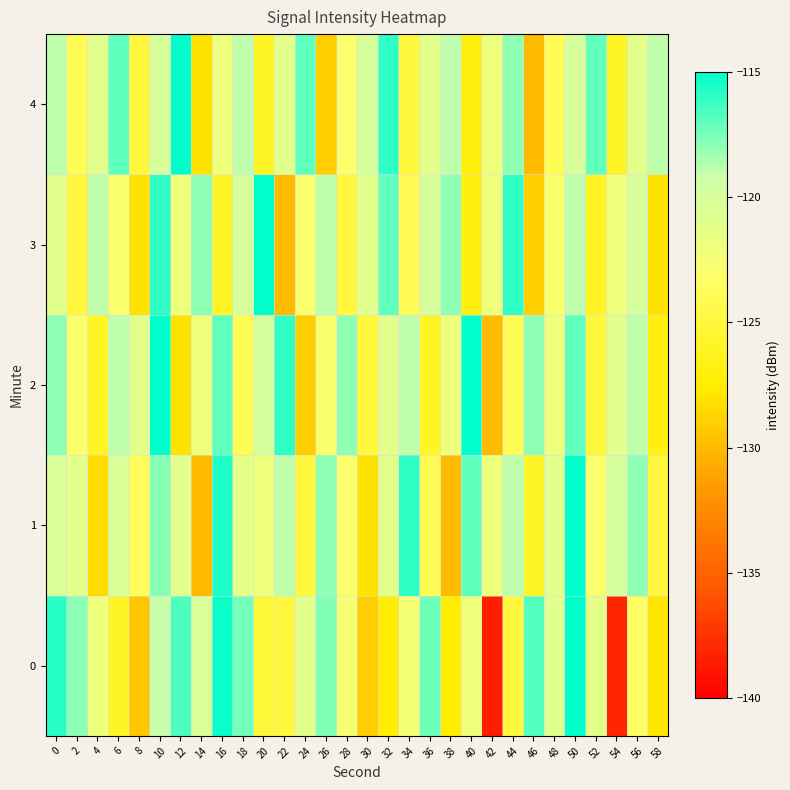

Between 20 and 32, which is larger?

20